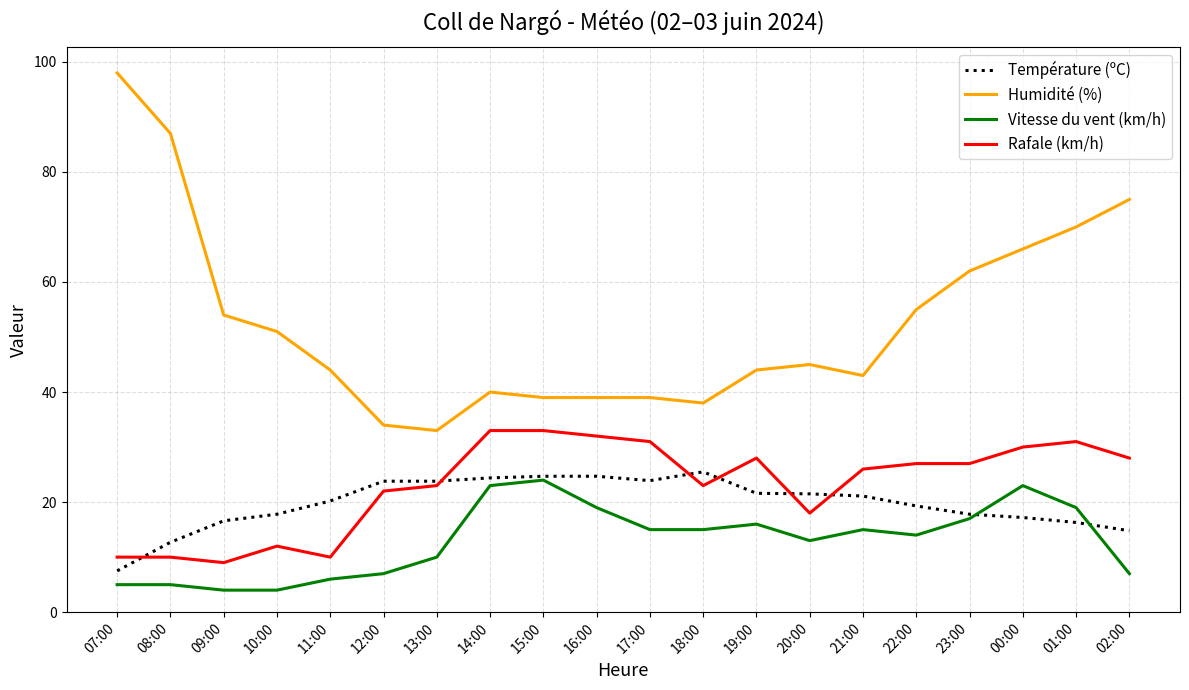

Which series has the widest spread of values?

Humidité (%)